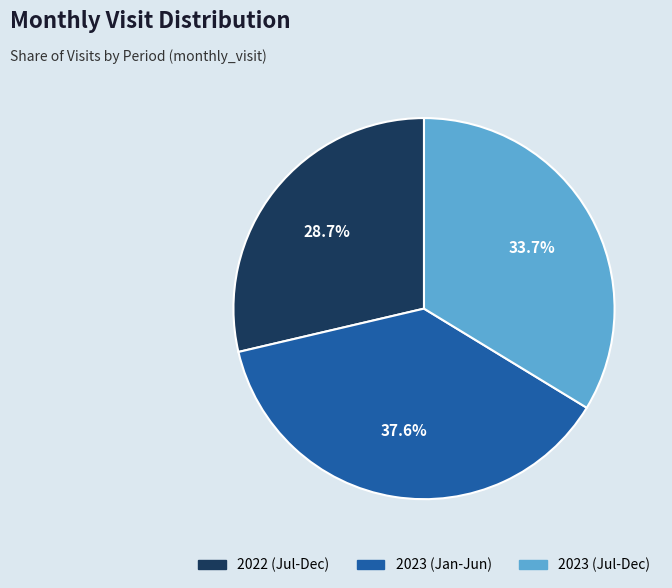

Is there a majority slice in this chart?

No